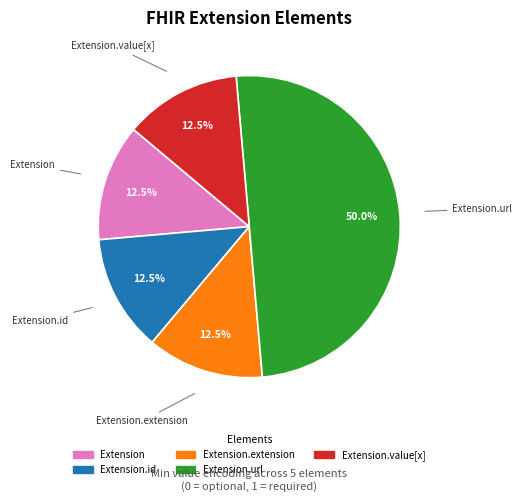

Which slice is the smallest?

Extension